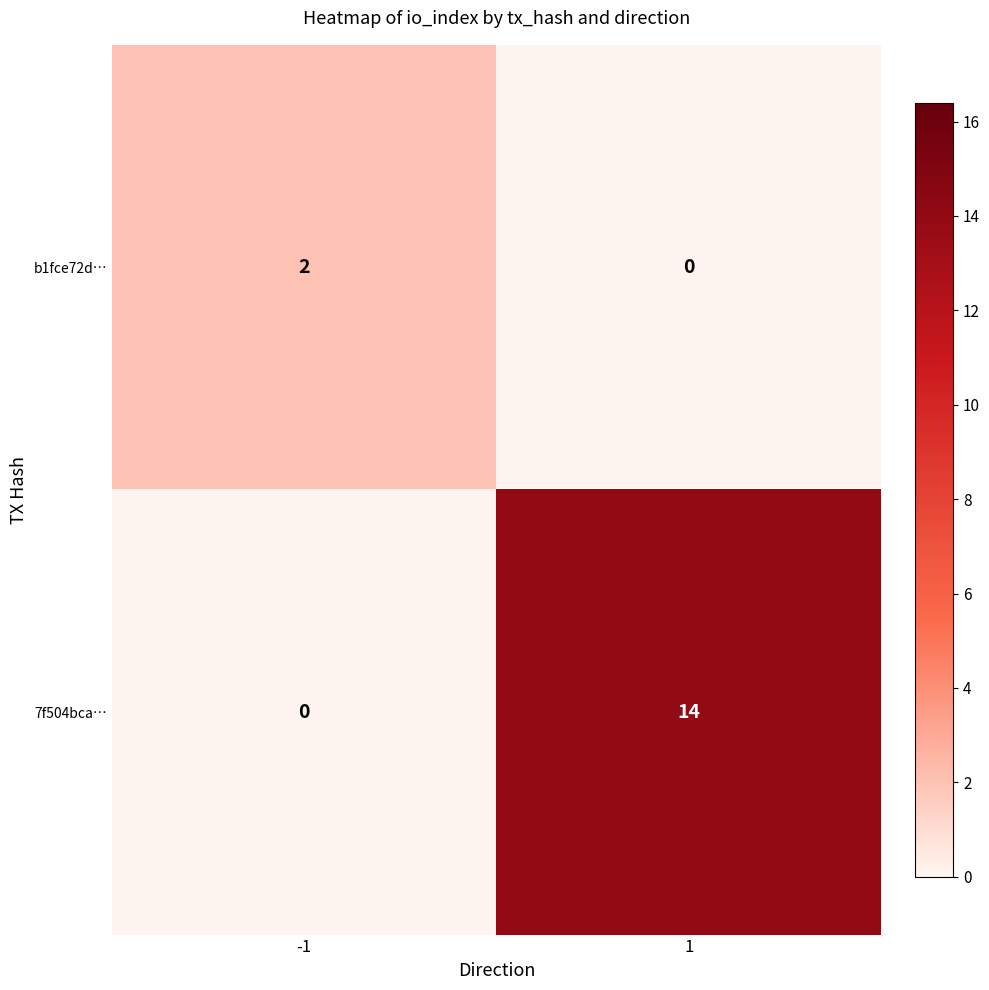

What is the spread (max minus min) of values at -1?

2